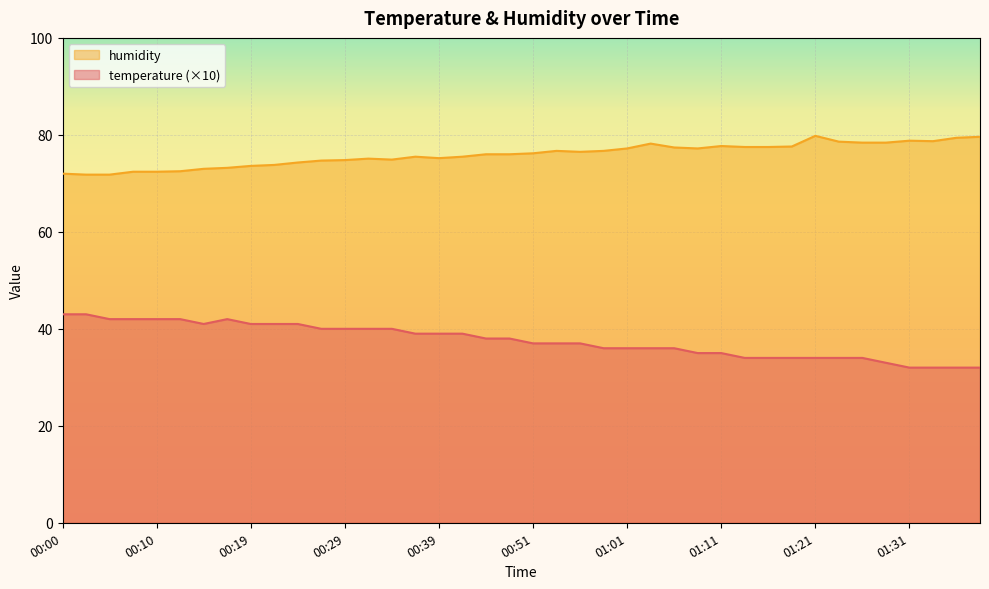

What is the maximum value shown in the chart?

79.8